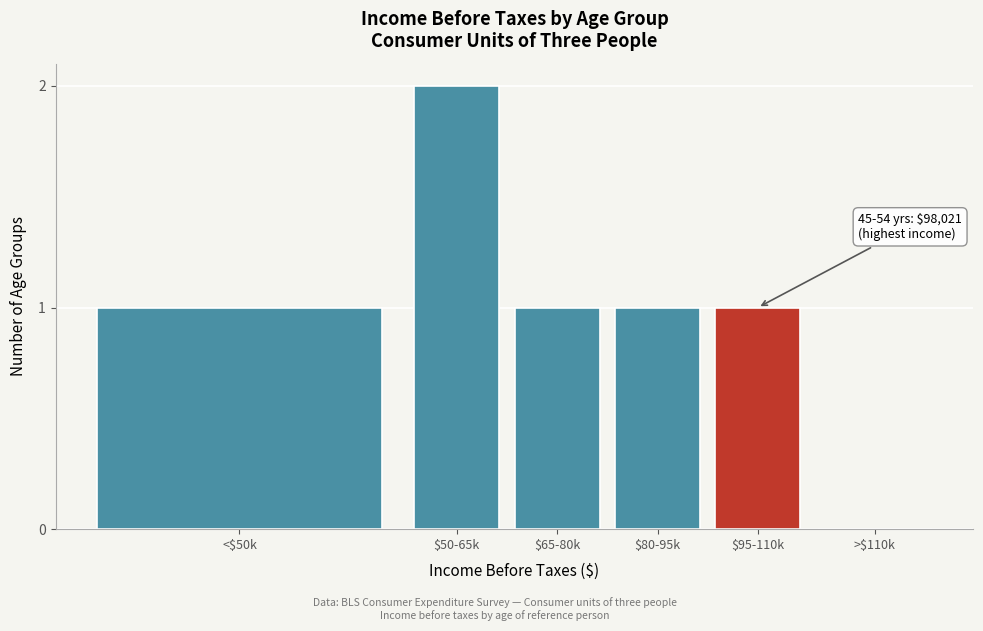

True or false: the data shows 1 at $80-95k.

True